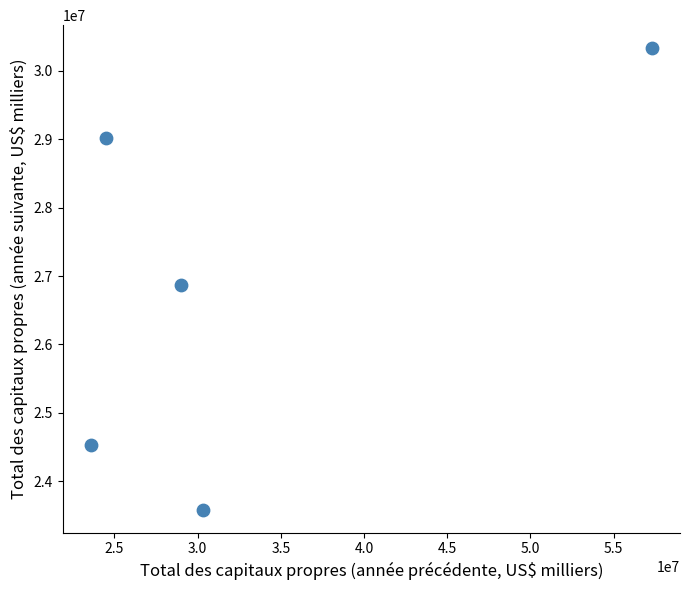

What is the average X value?

32951188